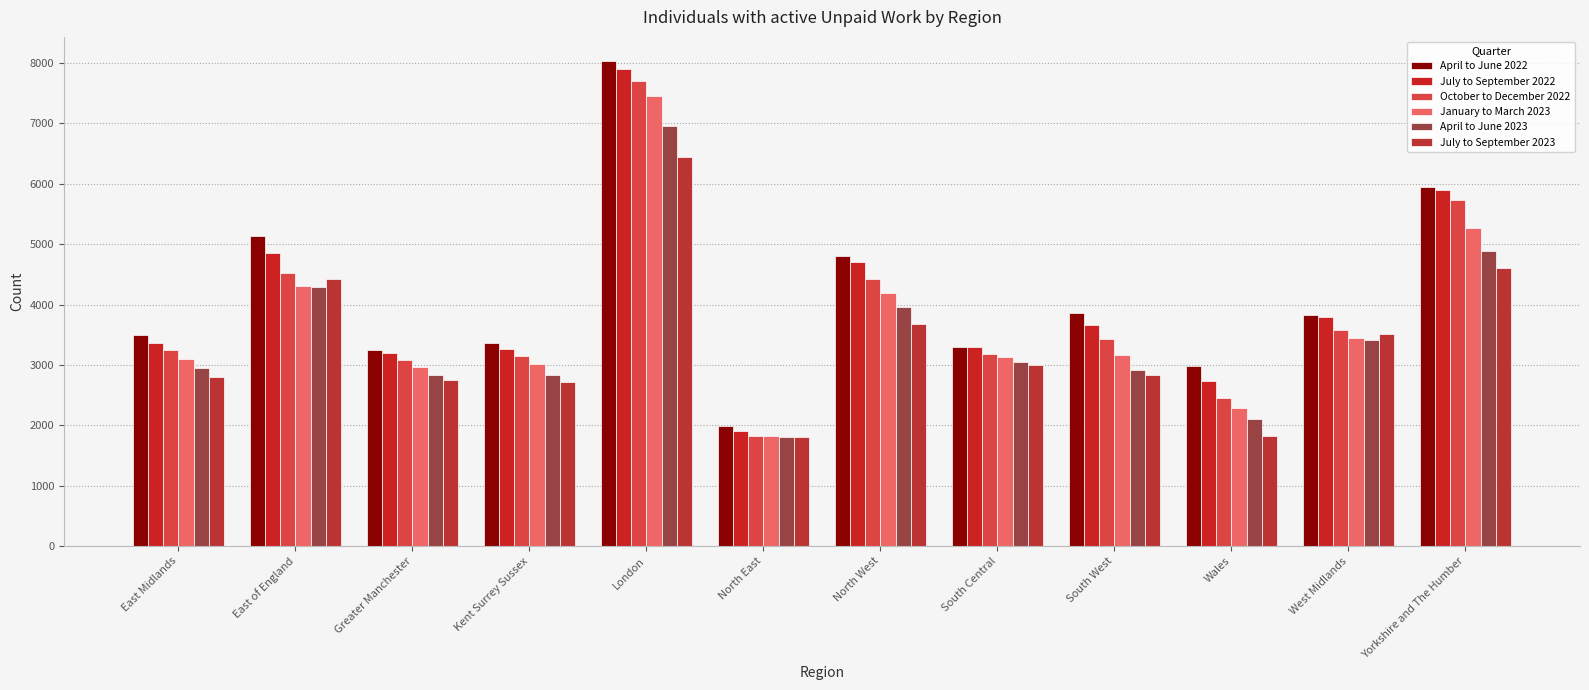

Reading right to left, what are all the values shown in this chart?

April to June 2022: Yorkshire and The Humber=5950	West Midlands=3825	Wales=2985	South West=3855	South Central=3295	North West=4795	North East=1990	London=8030	Kent Surrey Sussex=3370	Greater Manchester=3245	East of England=5140	East Midlands=3495
July to September 2022: Yorkshire and The Humber=5890	West Midlands=3790	Wales=2735	South West=3665	South Central=3290	North West=4705	North East=1905	London=7900	Kent Surrey Sussex=3265	Greater Manchester=3200	East of England=4850	East Midlands=3355
October to December 2022: Yorkshire and The Humber=5725	West Midlands=3580	Wales=2450	South West=3425	South Central=3180	North West=4420	North East=1820	London=7705	Kent Surrey Sussex=3140	Greater Manchester=3085	East of England=4520	East Midlands=3240
January to March 2023: Yorkshire and The Humber=5270	West Midlands=3445	Wales=2285	South West=3170	South Central=3135	North West=4185	North East=1820	London=7460	Kent Surrey Sussex=3020	Greater Manchester=2970	East of England=4310	East Midlands=3105
April to June 2023: Yorkshire and The Humber=4885	West Midlands=3415	Wales=2100	South West=2920	South Central=3040	North West=3955	North East=1810	London=6960	Kent Surrey Sussex=2840	Greater Manchester=2835	East of England=4290	East Midlands=2950
July to September 2023: Yorkshire and The Humber=4600	West Midlands=3510	Wales=1815	South West=2825	South Central=3000	North West=3680	North East=1800	London=6445	Kent Surrey Sussex=2725	Greater Manchester=2745	East of England=4425	East Midlands=2795